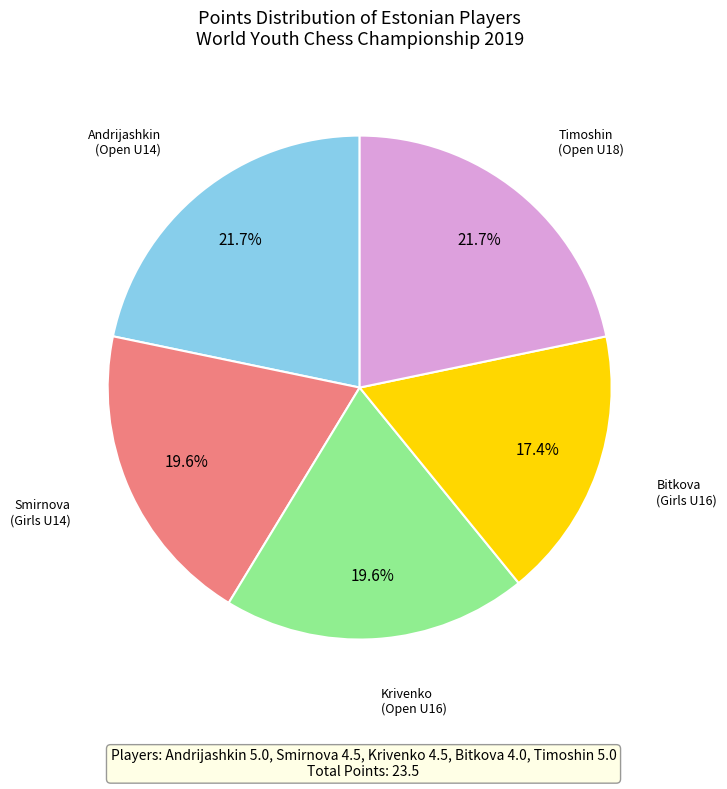

Is there a majority slice in this chart?

No